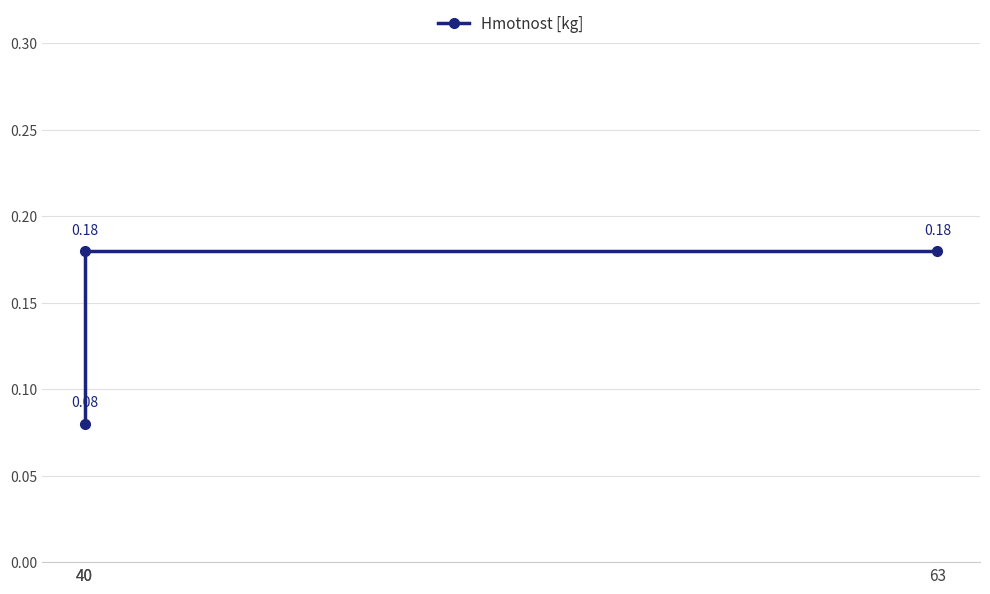

True or false: the data shows 0.1 at 63.

False